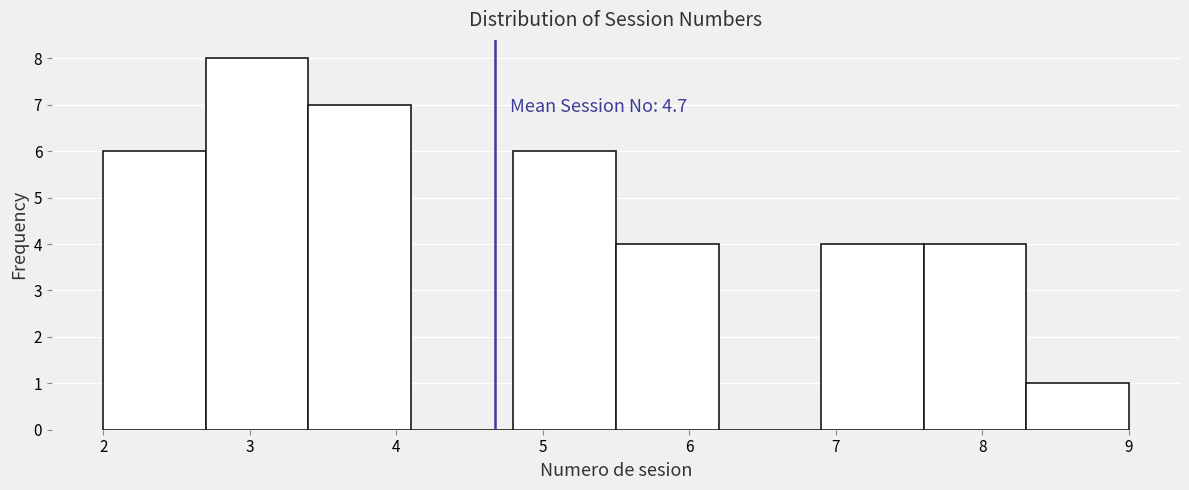

Over which range of the x-axis is the bar tallest?

2.7 to 3.4